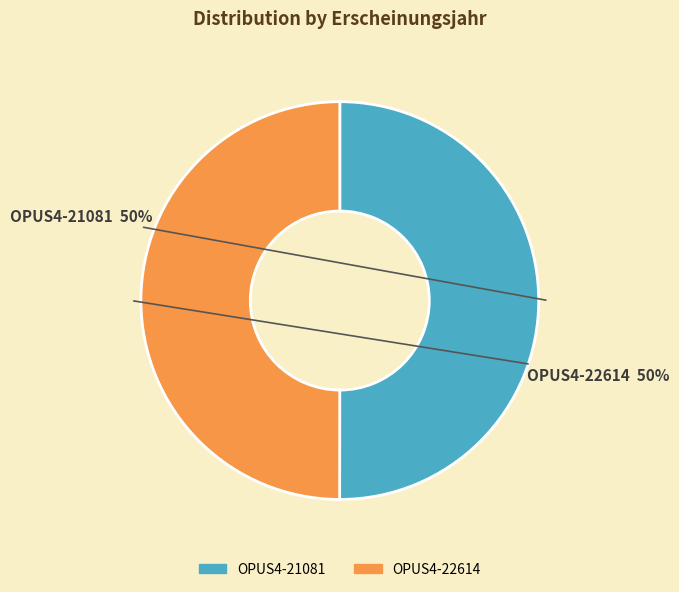

Is it true that OPUS4-22614 is 50% of the pie?

True